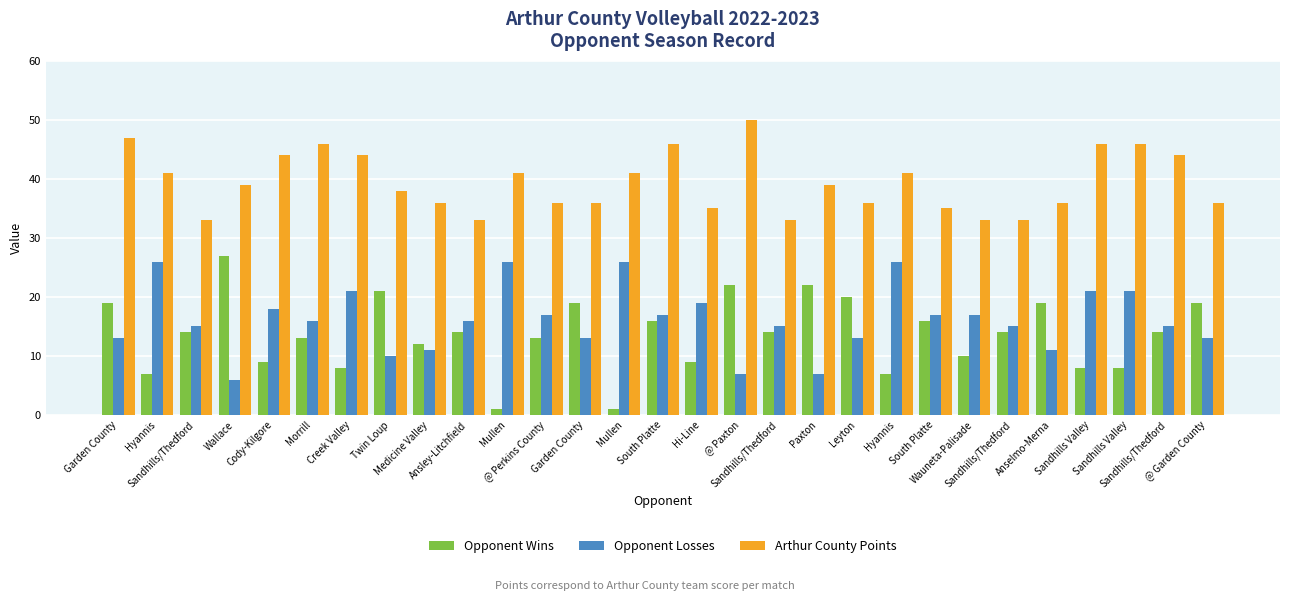

What is the label of the 15th bar from the left?

South Platte